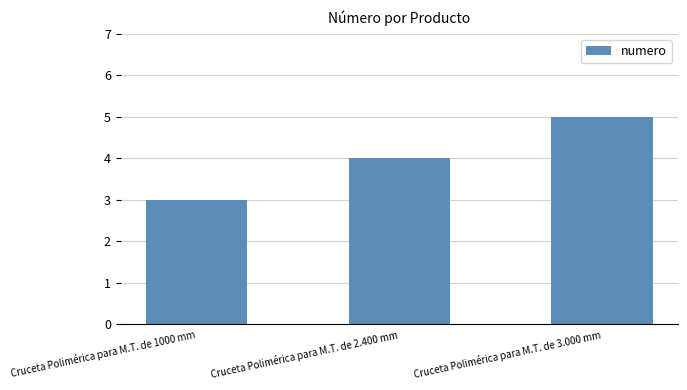

Rank the categories by value from lowest to highest.

Cruceta Polimérica para M.T. de 1000 mm, Cruceta Polimérica para M.T. de 2.400 mm, Cruceta Polimérica para M.T. de 3.000 mm